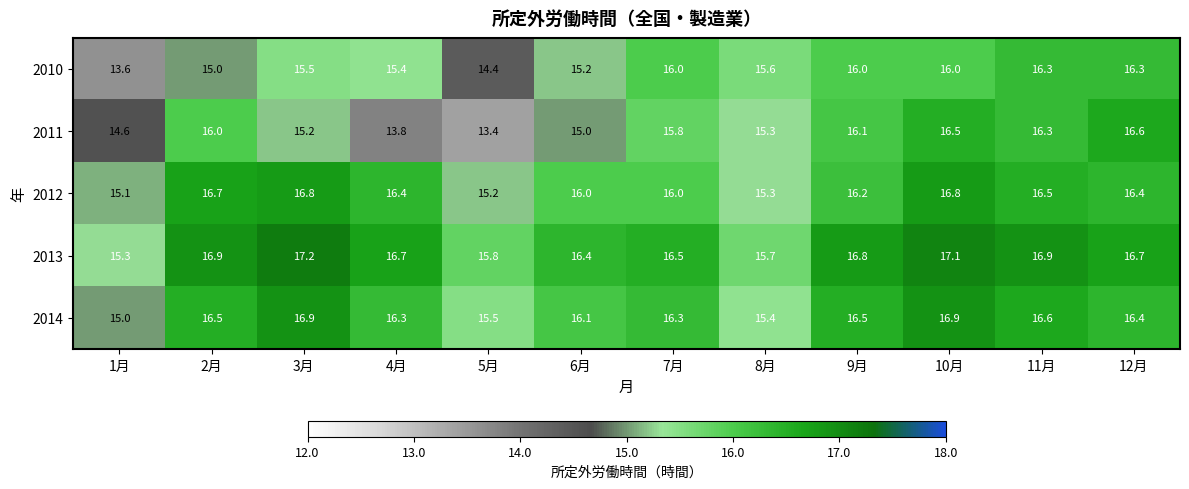

What is the spread (max minus min) of values at 5月?

2.4